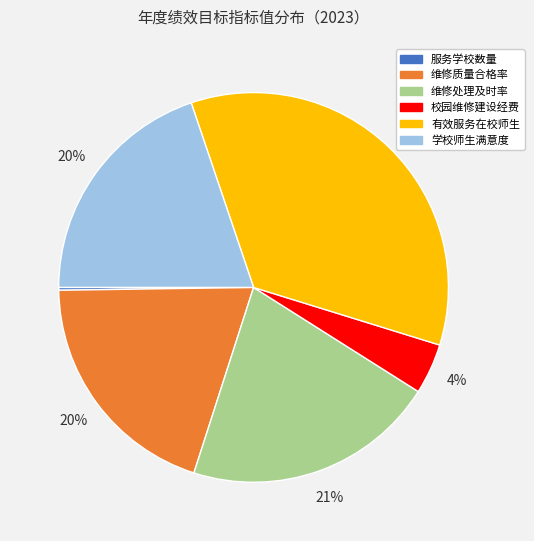

To the nearest percent, what is the difference between the 校园维修建设经费 and 有效服务在校师生 slice percentages?

31%